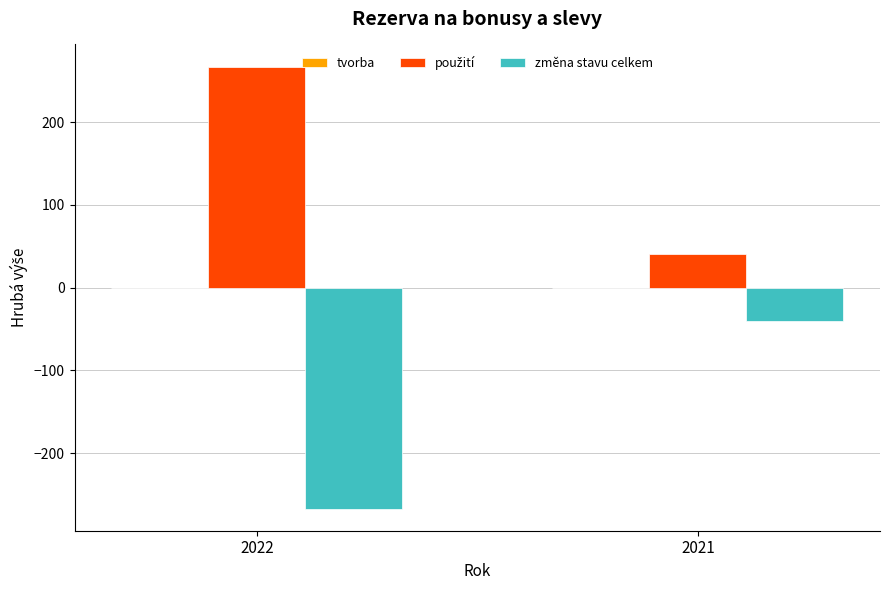

List the labels in order of změna stavu celkem value, smallest first.

2022, 2021